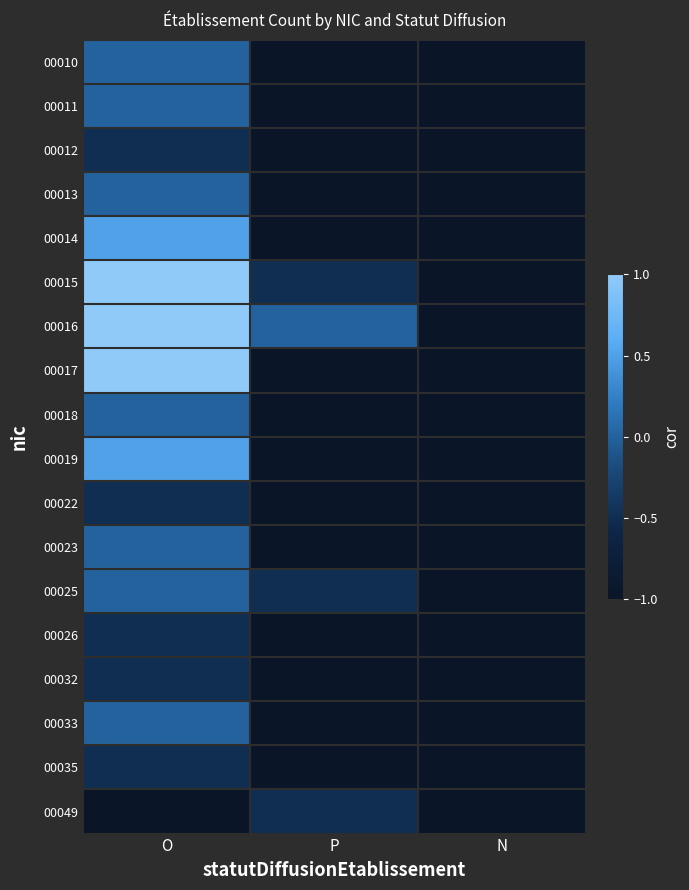

Which has a higher value, P or N?

P